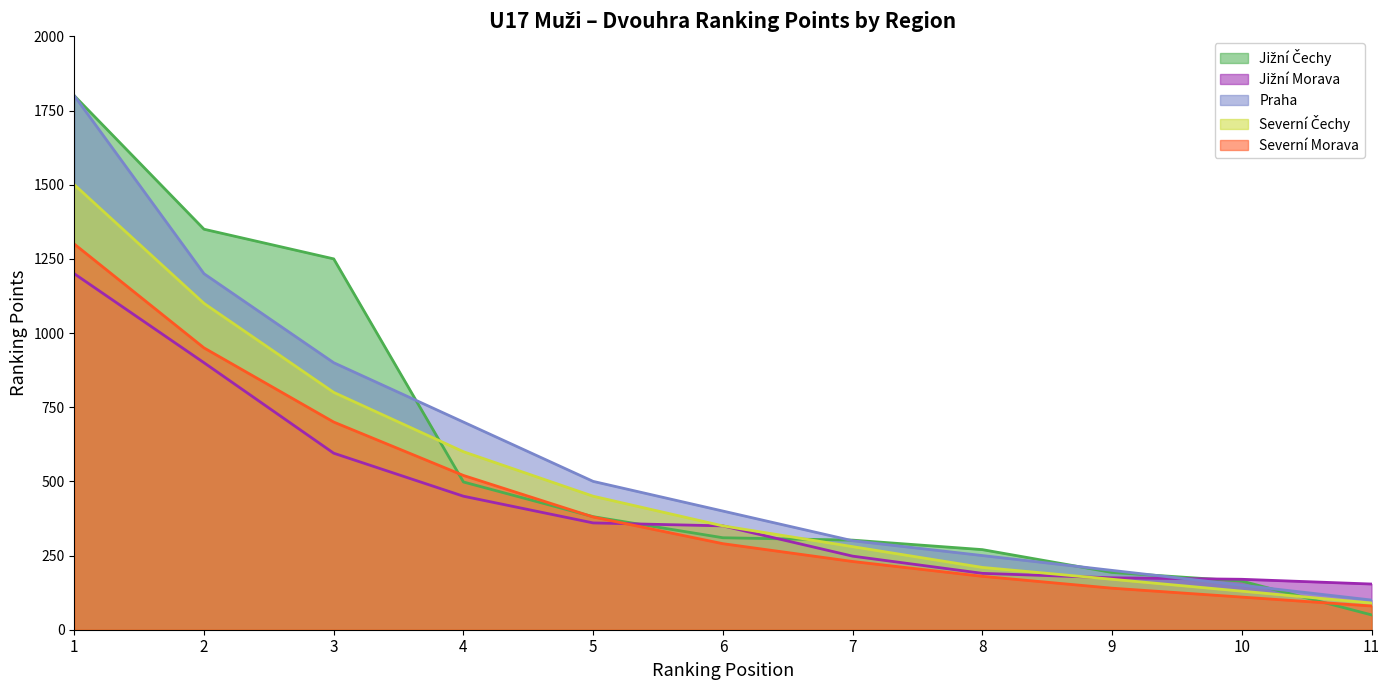

Which series has the largest total across all categories?

Jižní Čechy